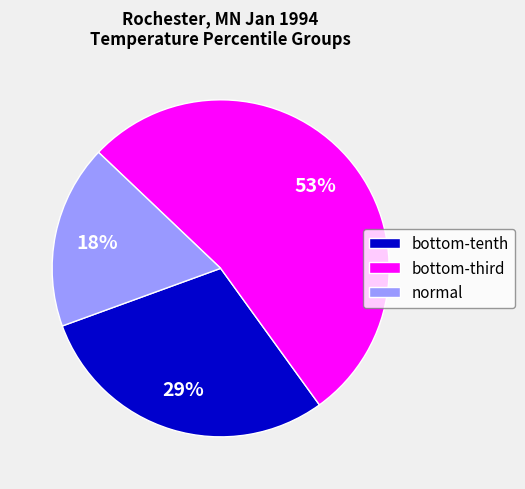

To the nearest percent, what is the difference between the largest and smallest slice percentages?

35%